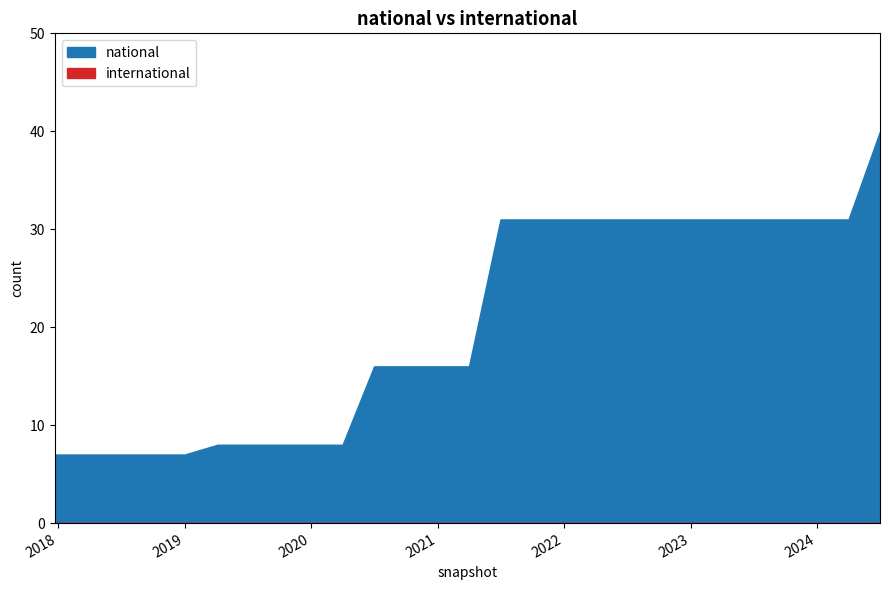

List the series in order of their peak value, highest first.

national, international